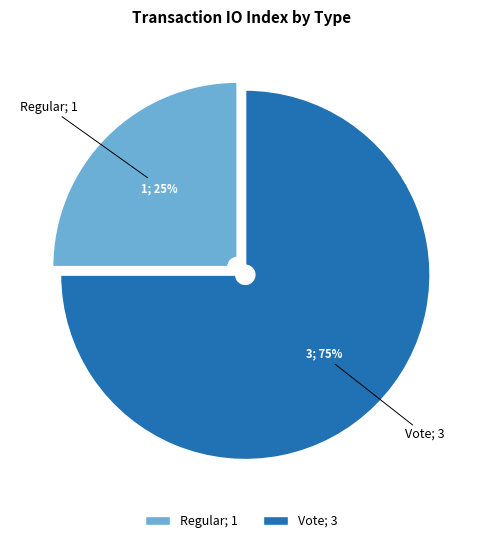

Between Regular and Vote, which is larger?

Vote